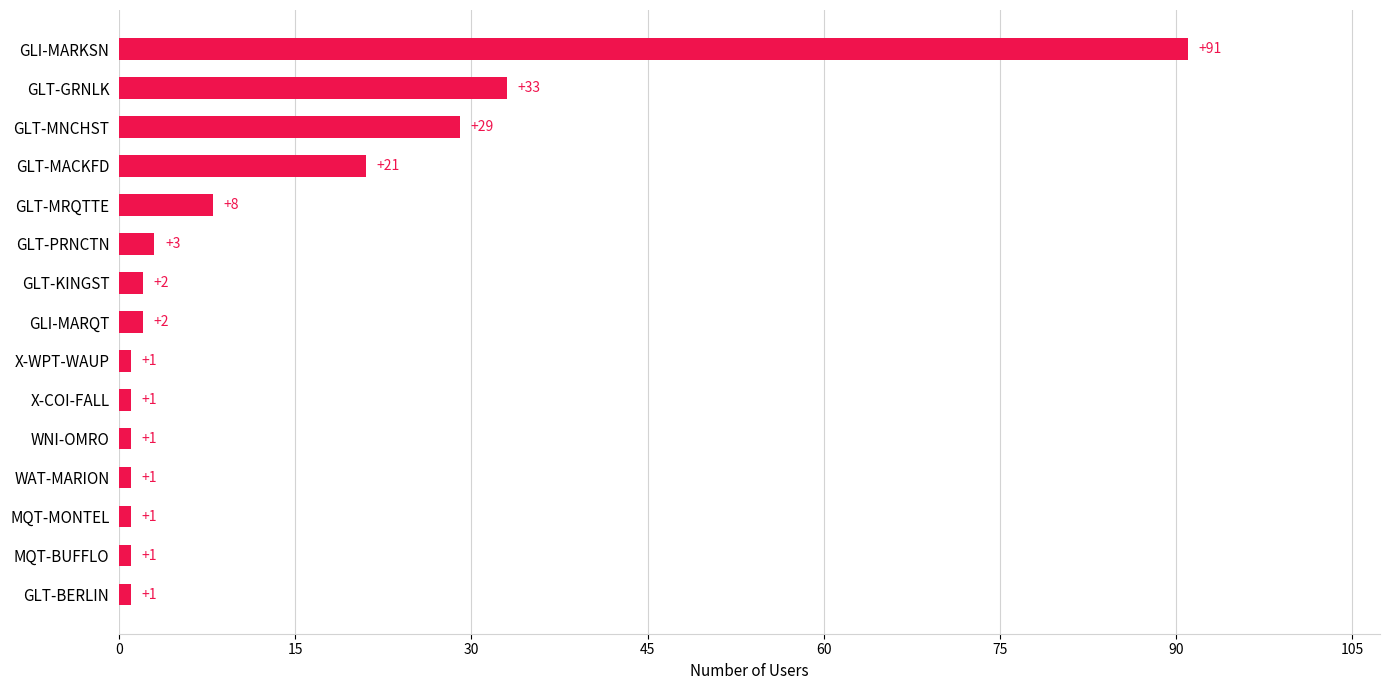

Reading top to bottom, what are all the values shown in this chart?

91	33	29	21	8	3	2	2	1	1	1	1	1	1	1